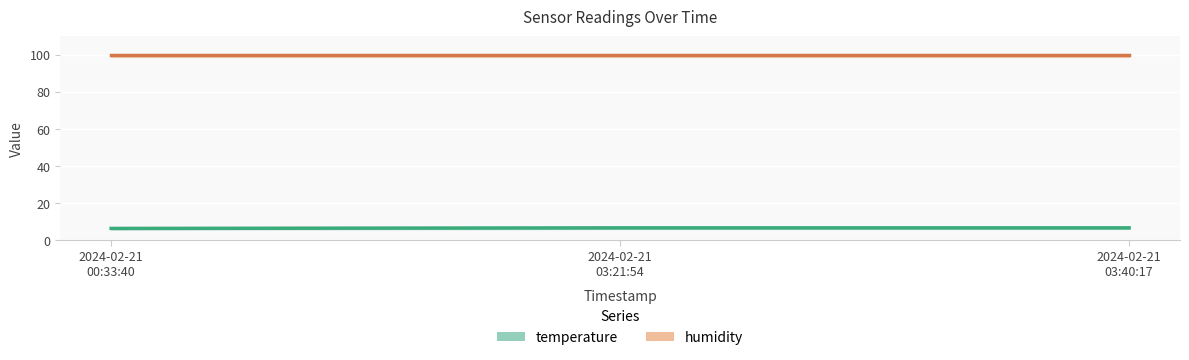

Where is humidity nearest to the value 99?

2024-02-21
00:33:40